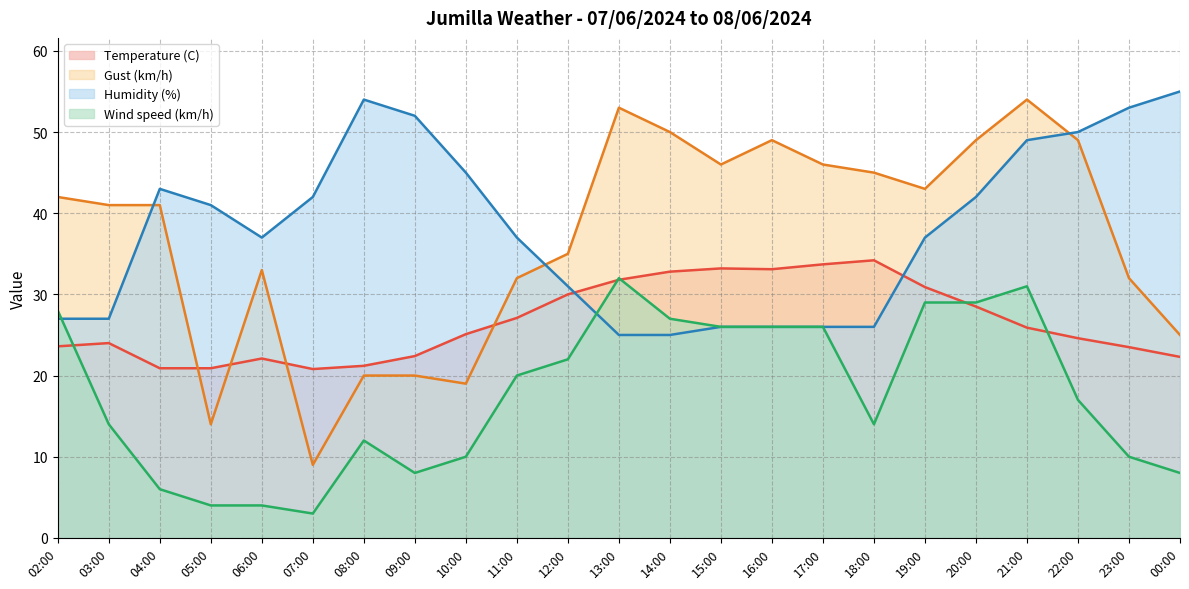

At which category does the chart reach its minimum across all series?

07:00